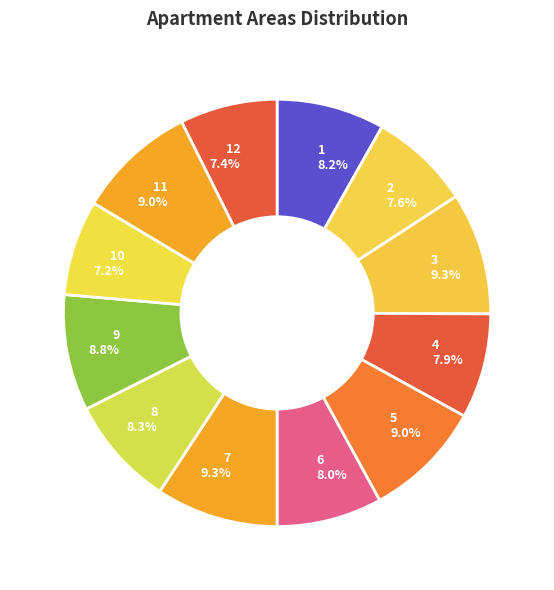

Does any single category account for the majority?

No